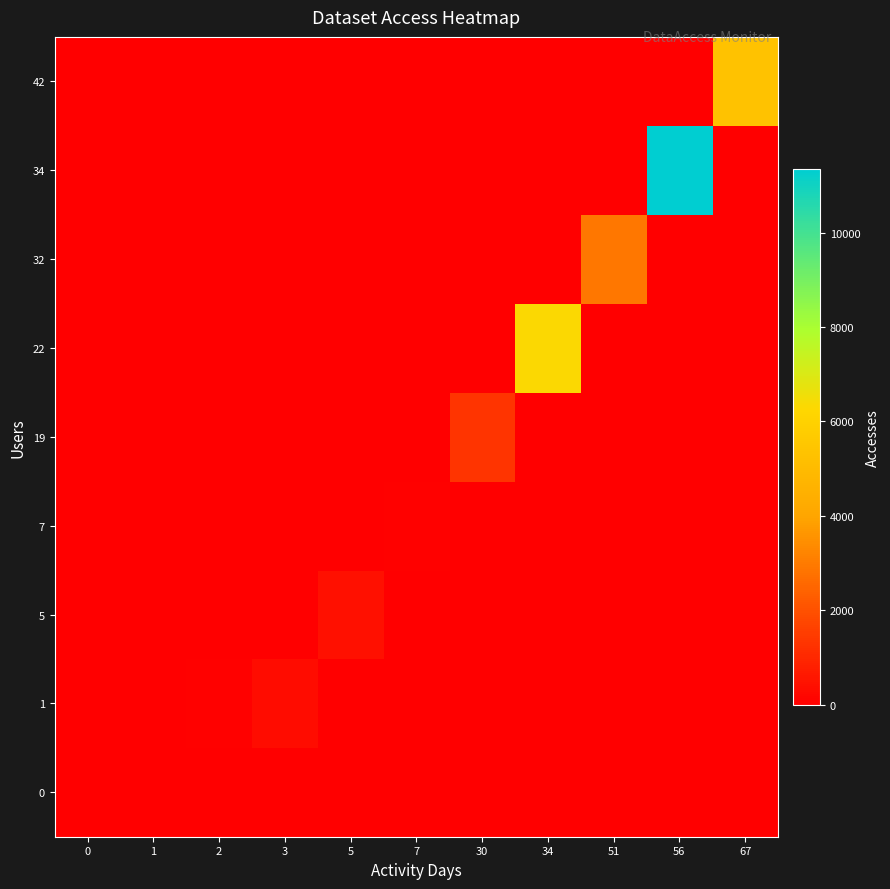

Count the number of data series in this chart.

9